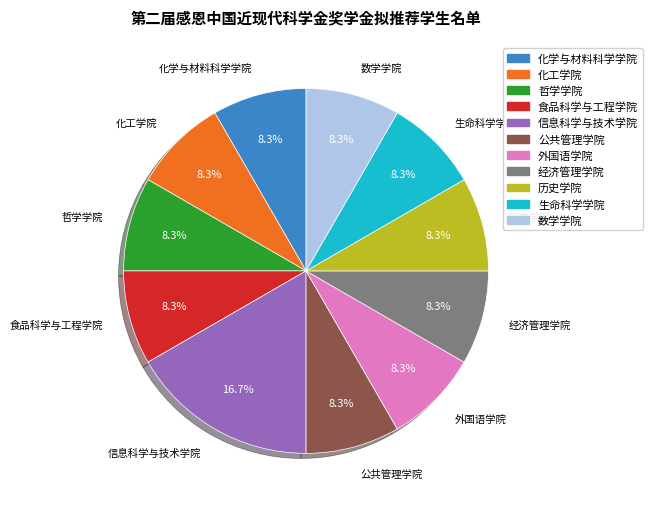

To the nearest percent, what is the difference between the largest and smallest slice percentages?

8%